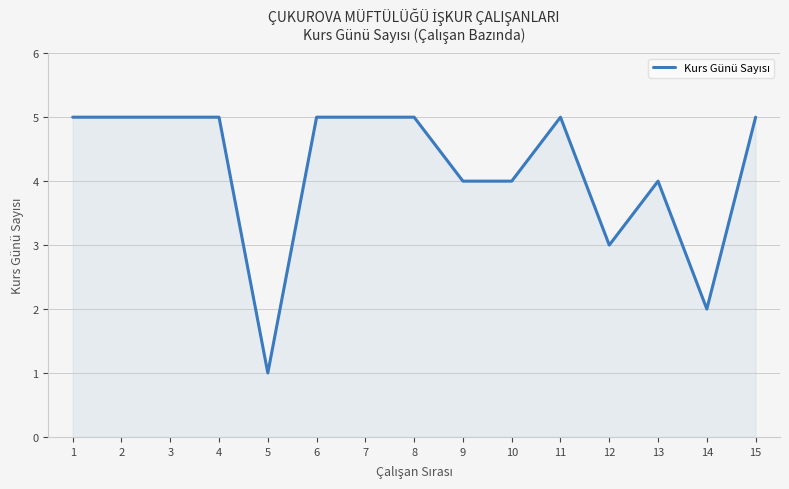

Between 7 and 13, which is larger?

7